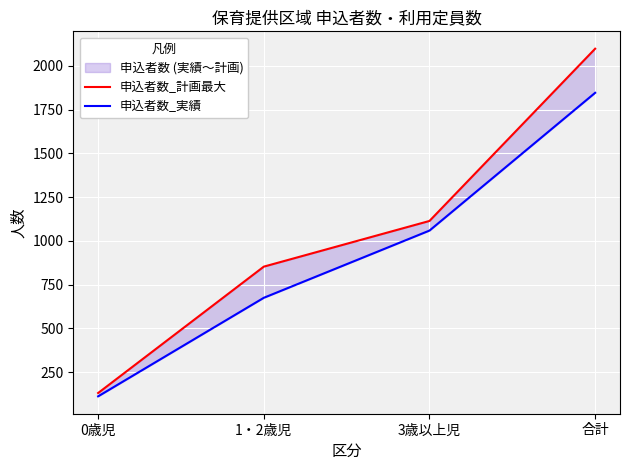

Between 3歳以上児 and 1・2歳児, which is larger?

3歳以上児